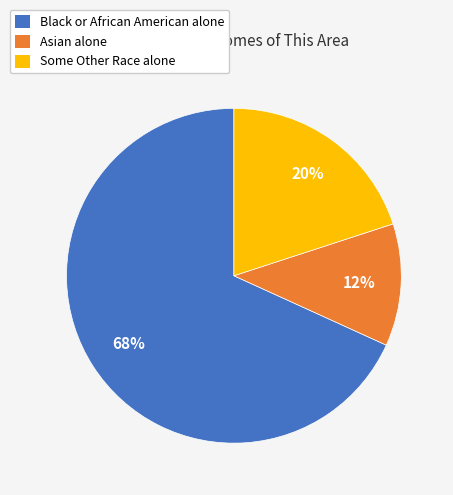

To the nearest percent, what percentage of the pie is Some Other Race alone?

20%